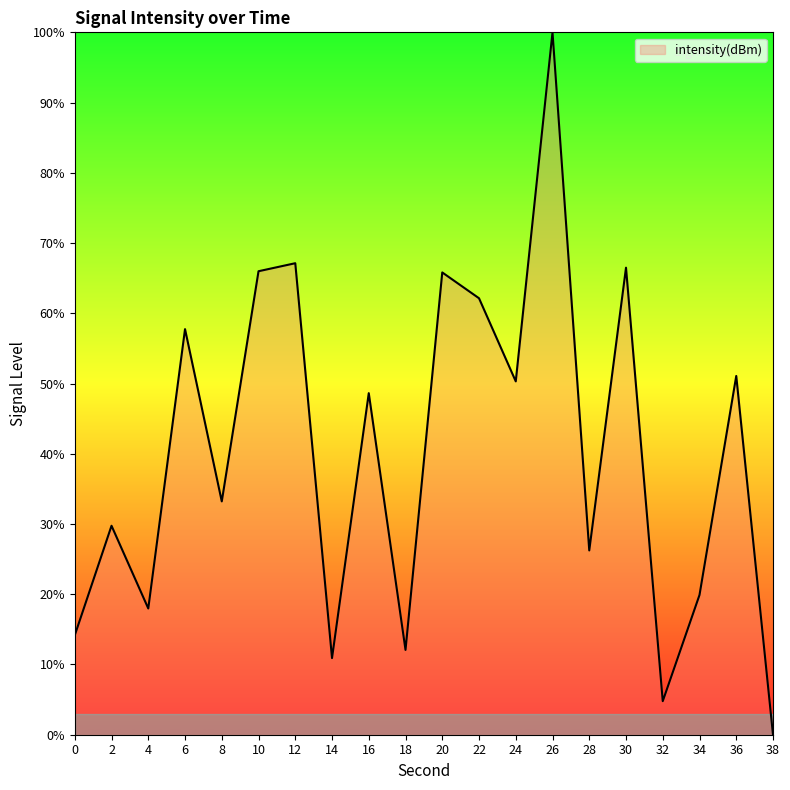

What is the approximate value at 12?

67.1